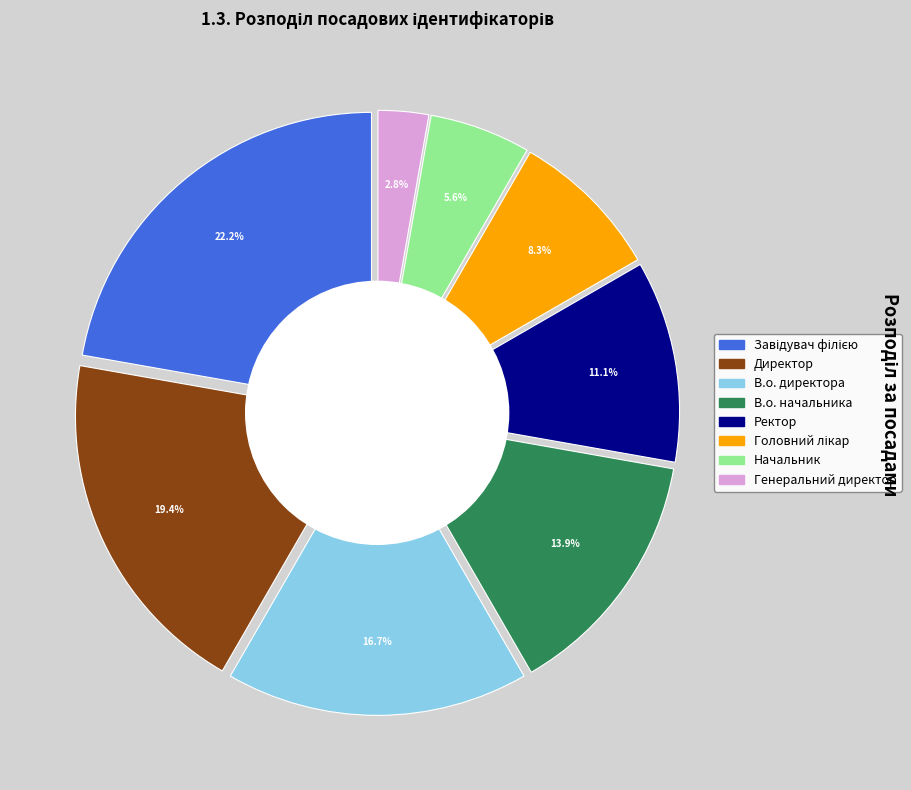

Does Начальник account for over 50% of the chart?

No